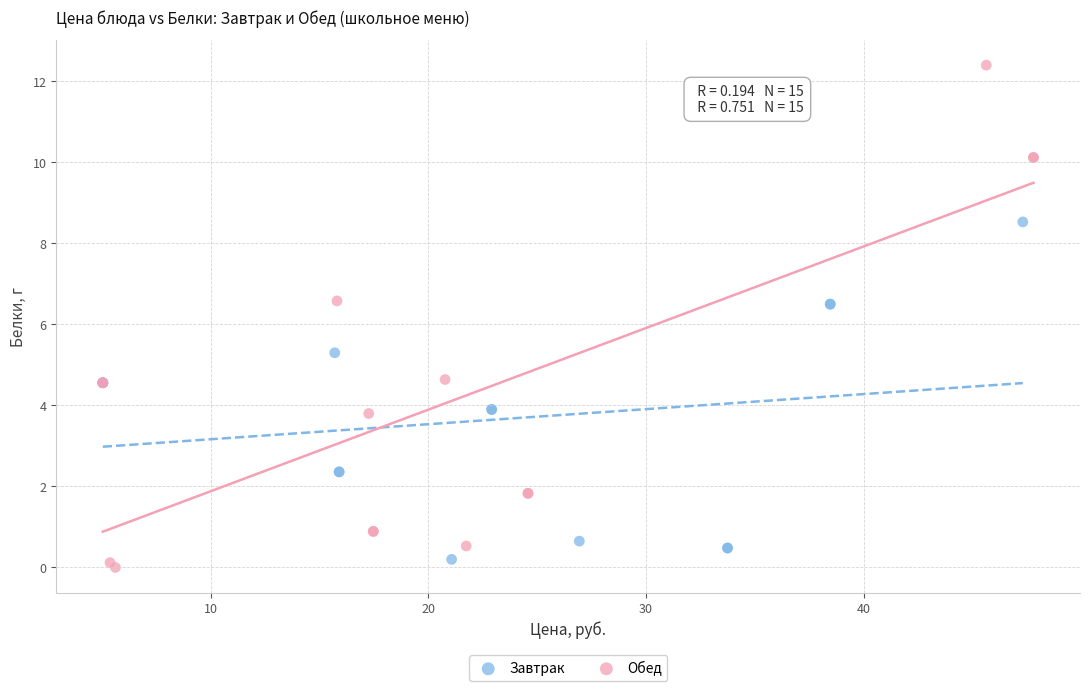

Which series has the widest spread of Y values?

Обед